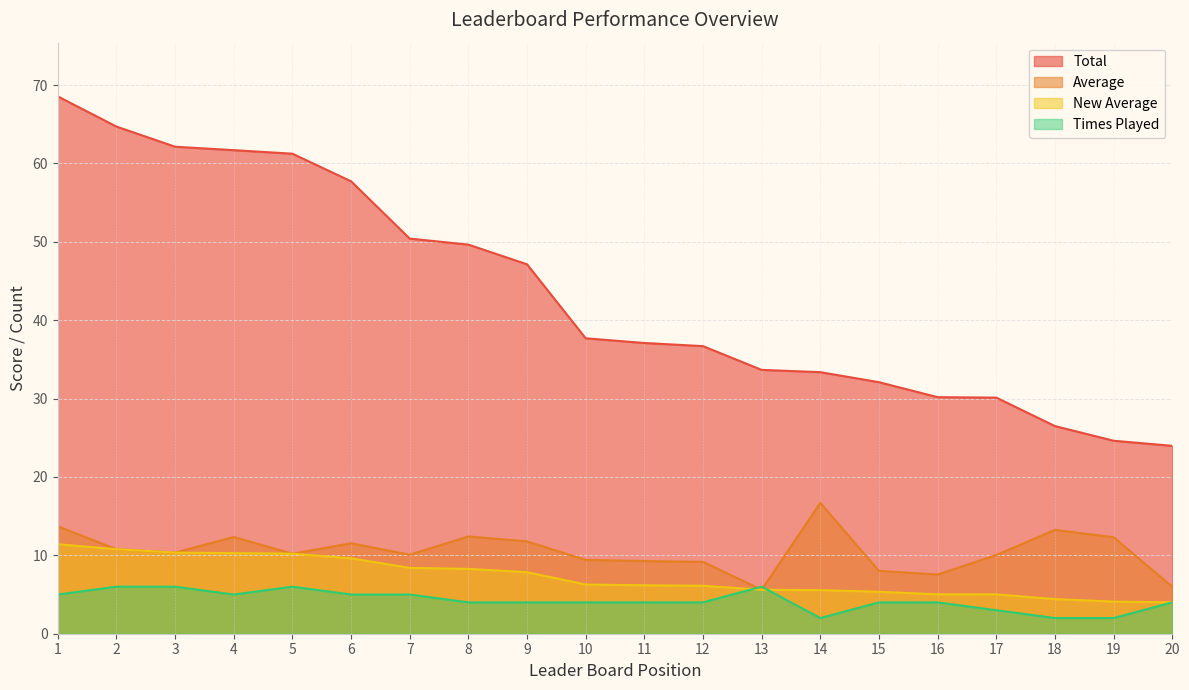

Between 3 and 20, which series saw the biggest shift?

Total